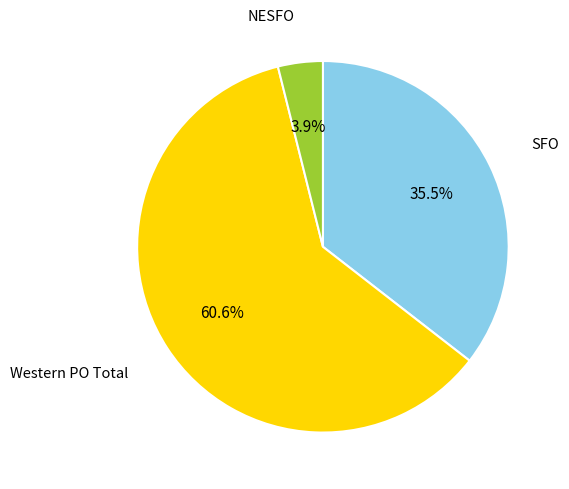

Rank the categories by value from highest to lowest.

Western PO Total, SFO, NESFO